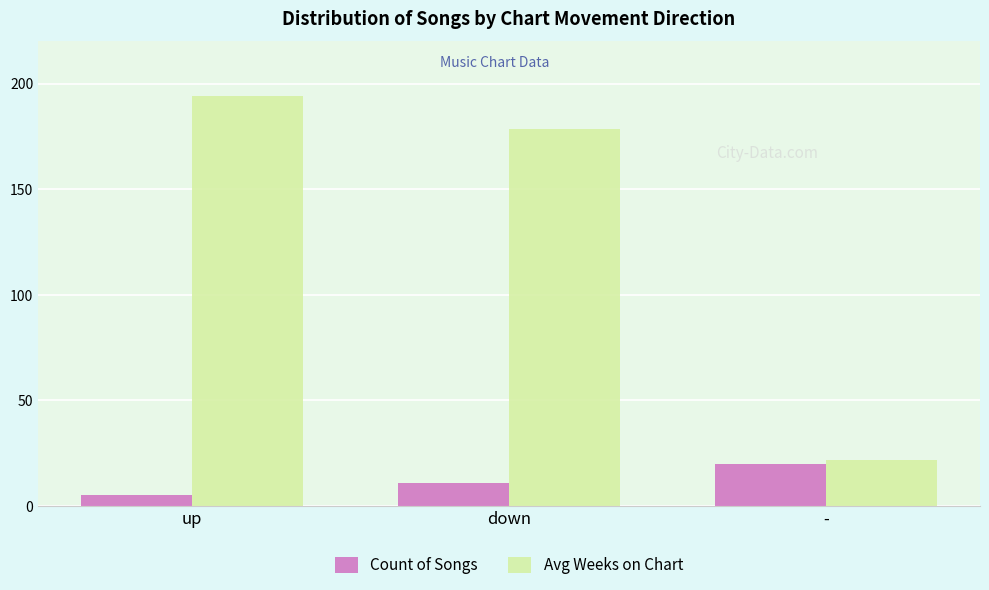

Which series has the widest spread of values?

Avg Weeks on Chart